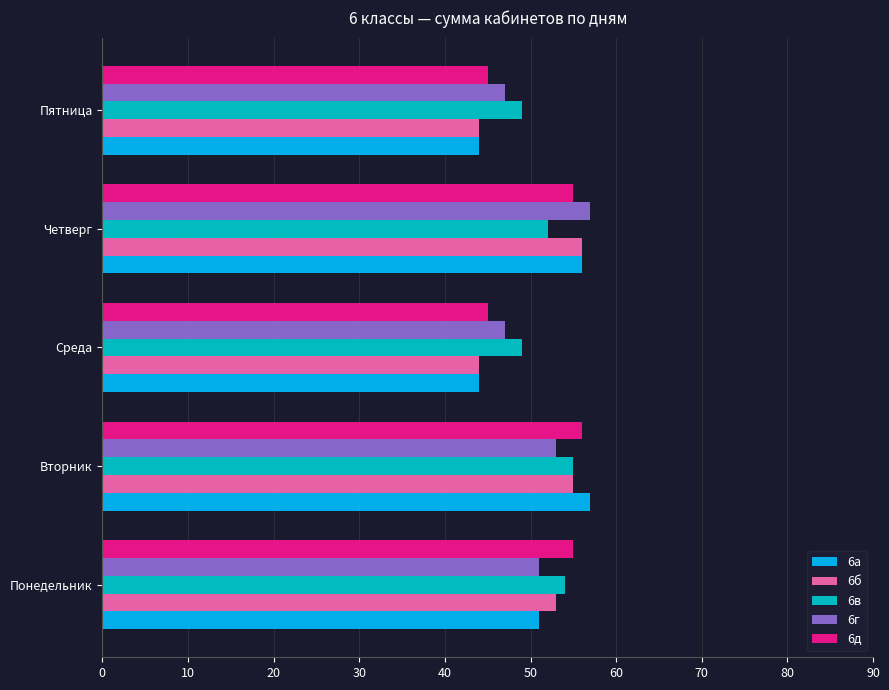

What is the maximum value for 6а?

57